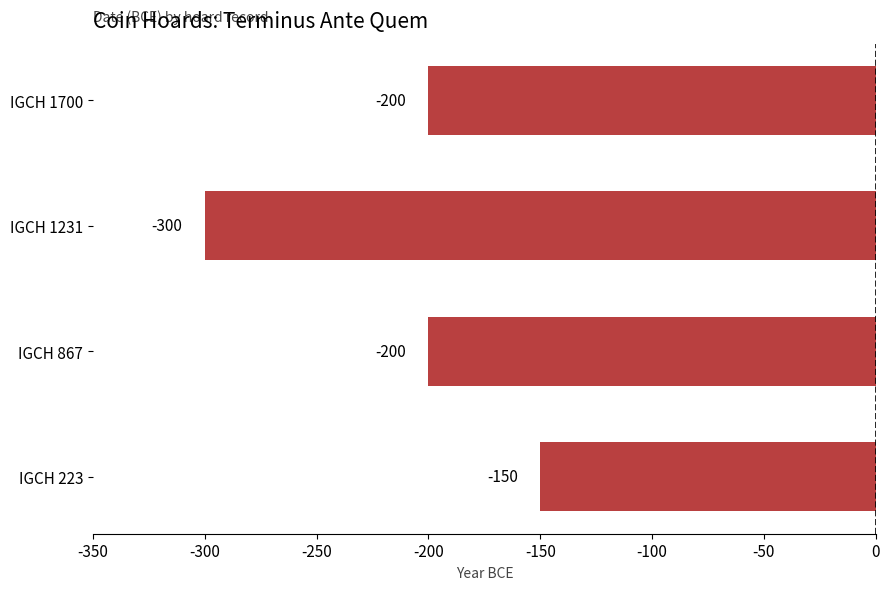

What value does the data have at IGCH 867, to the nearest 10?

-200